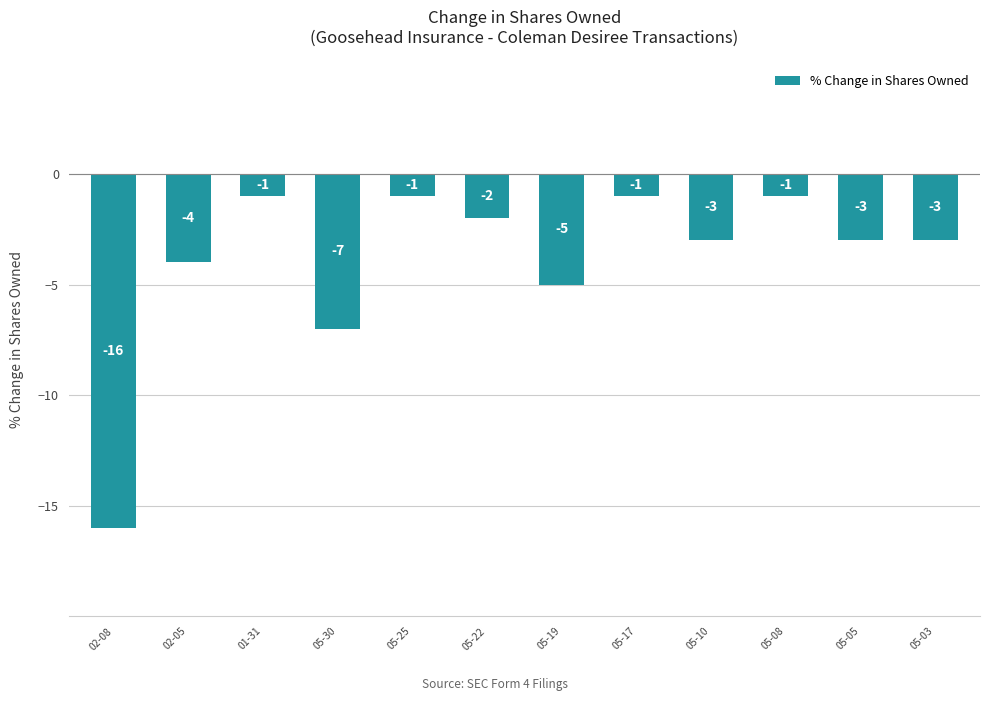

What is the sum of the values at 05-22 and 05-19?

-7